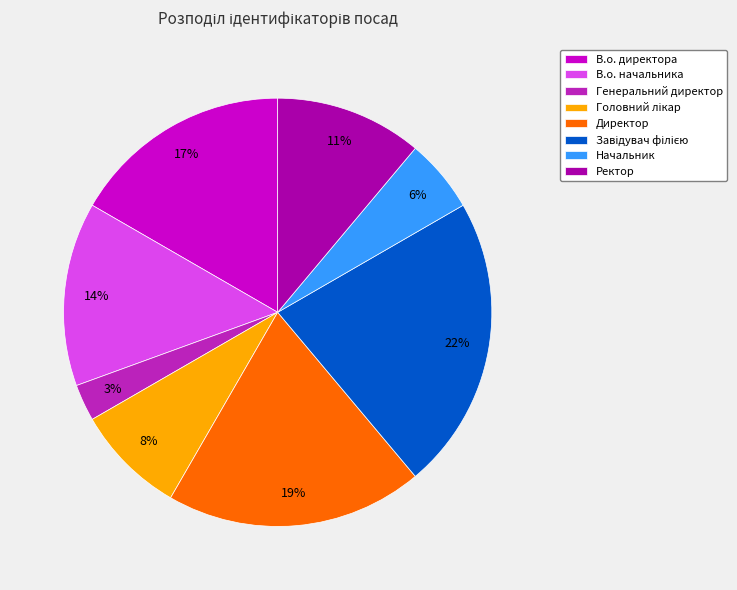

What percentage is the В.о. директора slice, to the nearest percent?

17%